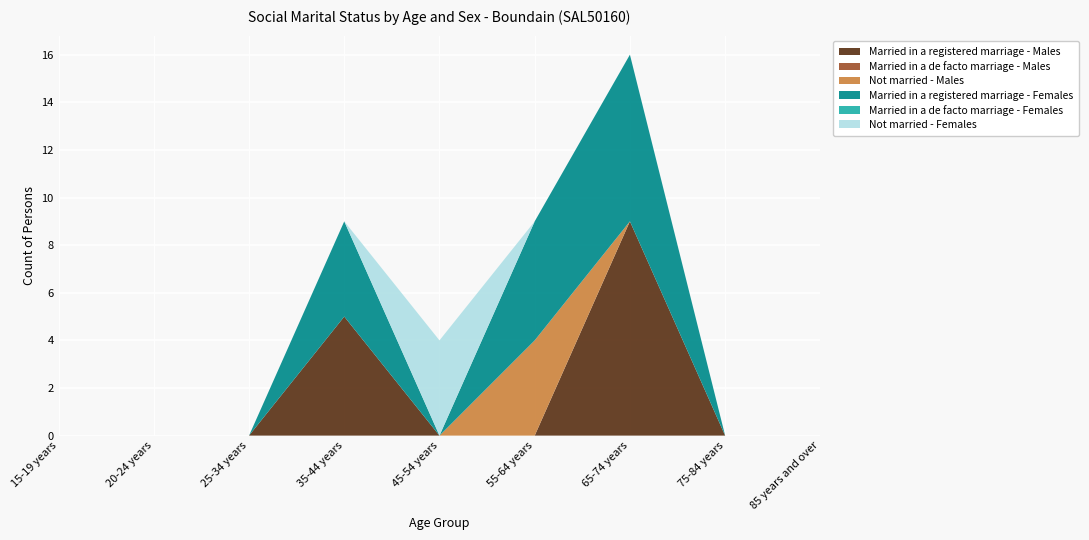

Reading left to right, extract all data points from this chart.

Married in a registered marriage - Males: 15-19 years=0	20-24 years=0	25-34 years=0	35-44 years=5	45-54 years=0	55-64 years=0	65-74 years=9	75-84 years=0	85 years and over=0
Married in a de facto marriage - Males: 15-19 years=0	20-24 years=0	25-34 years=0	35-44 years=0	45-54 years=0	55-64 years=0	65-74 years=0	75-84 years=0	85 years and over=0
Not married - Males: 15-19 years=0	20-24 years=0	25-34 years=0	35-44 years=0	45-54 years=0	55-64 years=4	65-74 years=0	75-84 years=0	85 years and over=0
Married in a registered marriage - Females: 15-19 years=0	20-24 years=0	25-34 years=0	35-44 years=4	45-54 years=0	55-64 years=5	65-74 years=7	75-84 years=0	85 years and over=0
Married in a de facto marriage - Females: 15-19 years=0	20-24 years=0	25-34 years=0	35-44 years=0	45-54 years=0	55-64 years=0	65-74 years=0	75-84 years=0	85 years and over=0
Not married - Females: 15-19 years=0	20-24 years=0	25-34 years=0	35-44 years=0	45-54 years=4	55-64 years=0	65-74 years=0	75-84 years=0	85 years and over=0